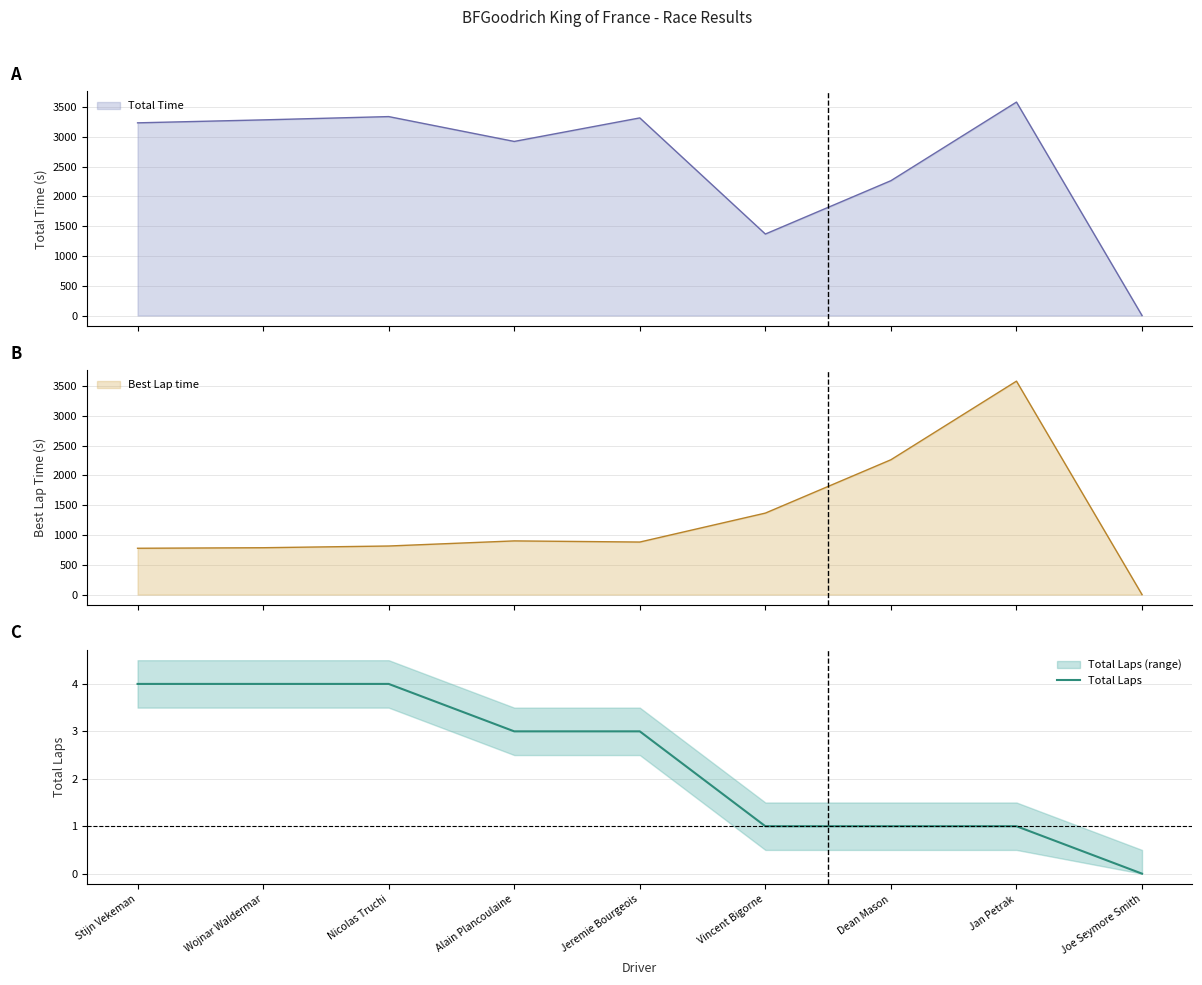

What is the value of the 4th point from the left?

3